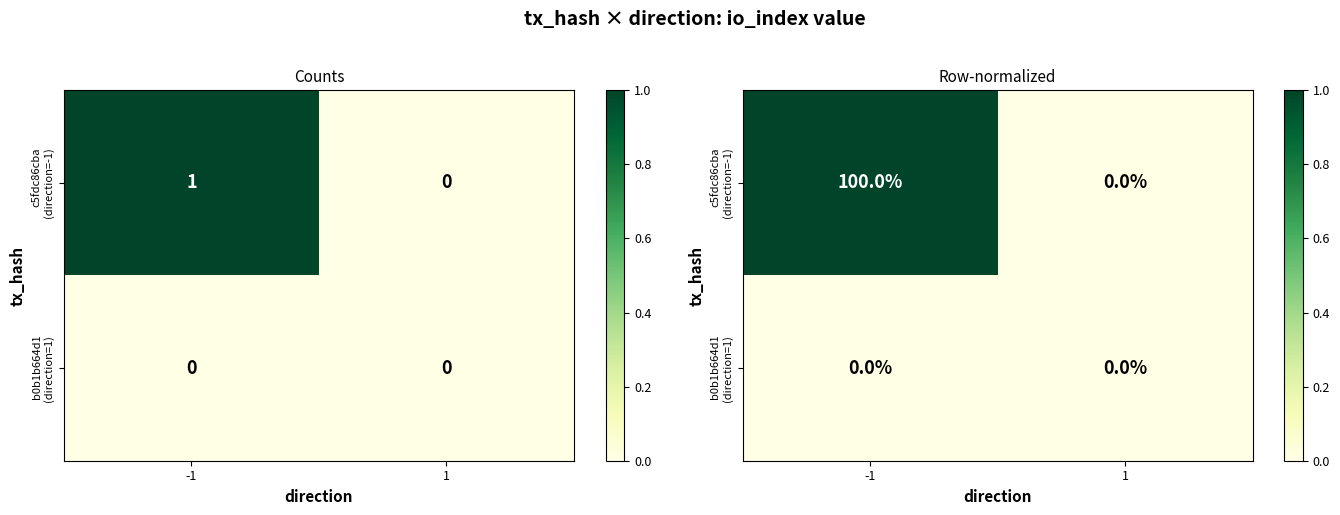

Between -1 and 1, which is larger?

-1